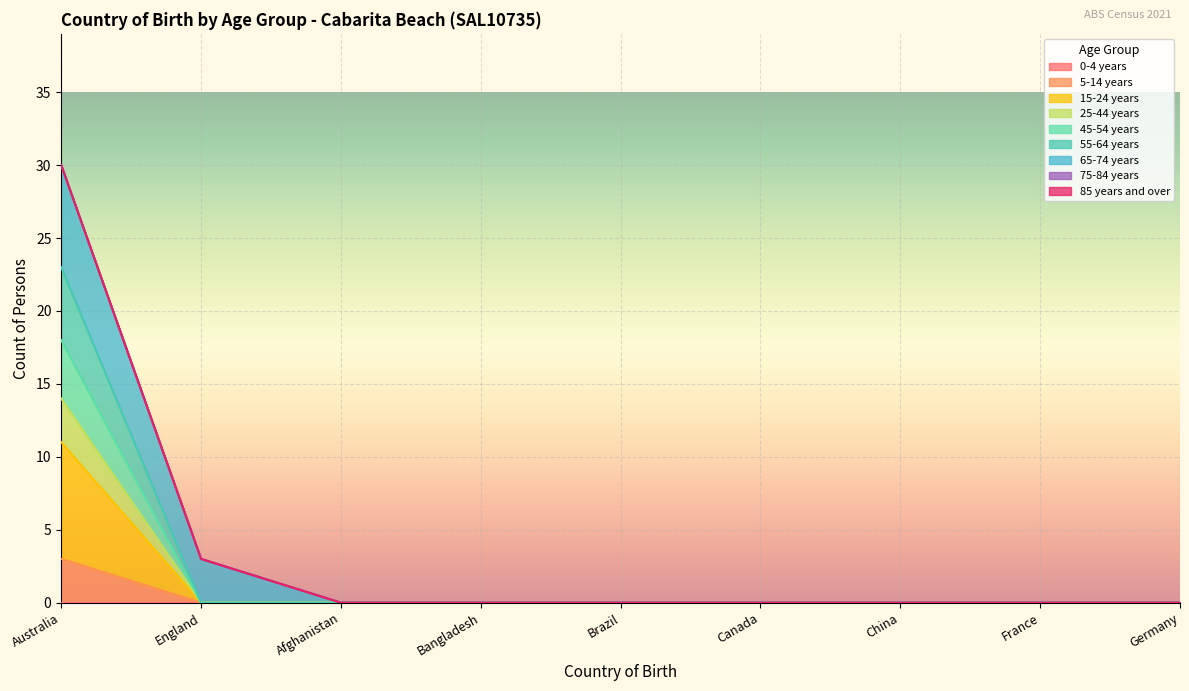

Does the chart display data point markers on the line(s)?

No